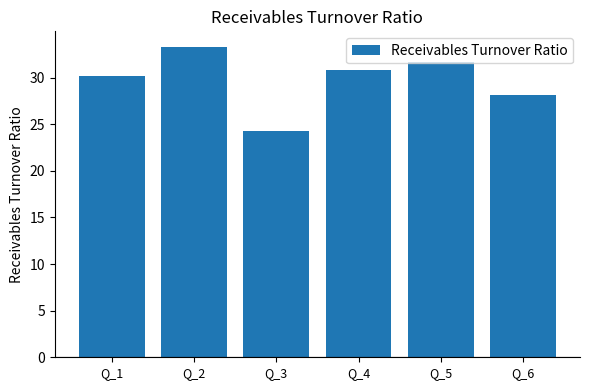

How many bars are there in total?

6